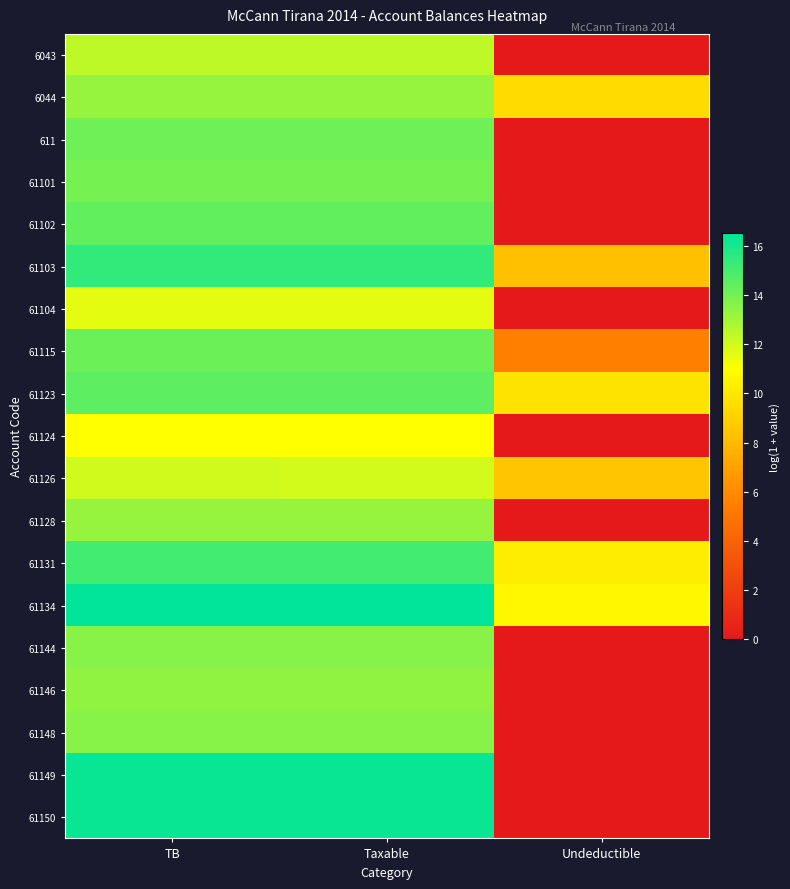

List the series in order of their peak value, lowest first.

61124, 61104, 61126, 6043, 61128, 6044, 61146, 61148, 61144, 61101, 611, 61115, 61102, 61123, 61131, 61103, 61150, 61149, 61134